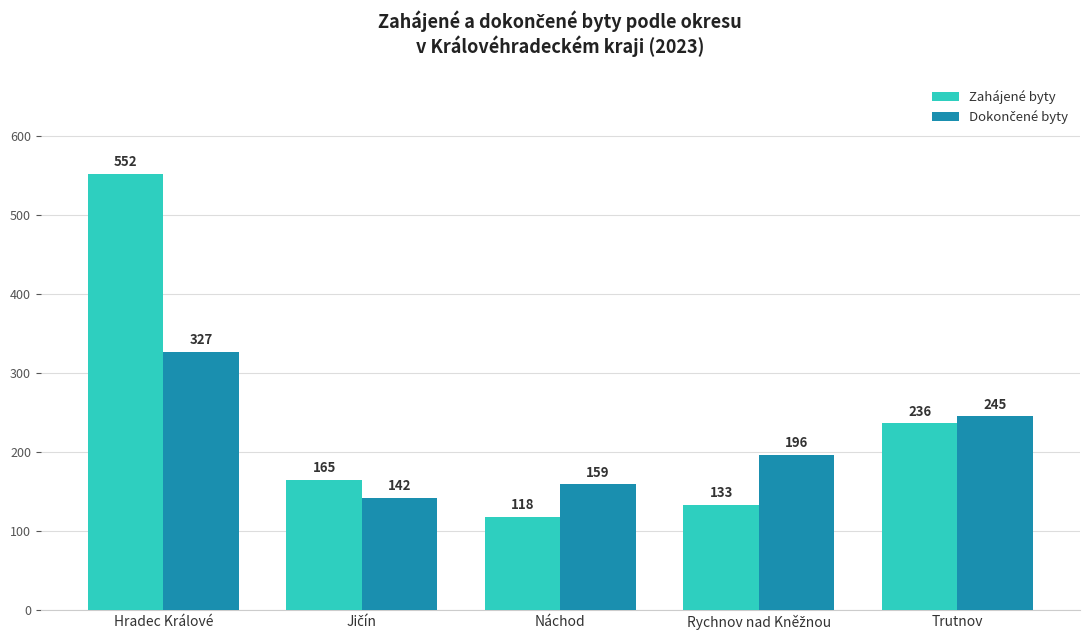

Which category has the lowest value in the Zahájené byty series?

Náchod